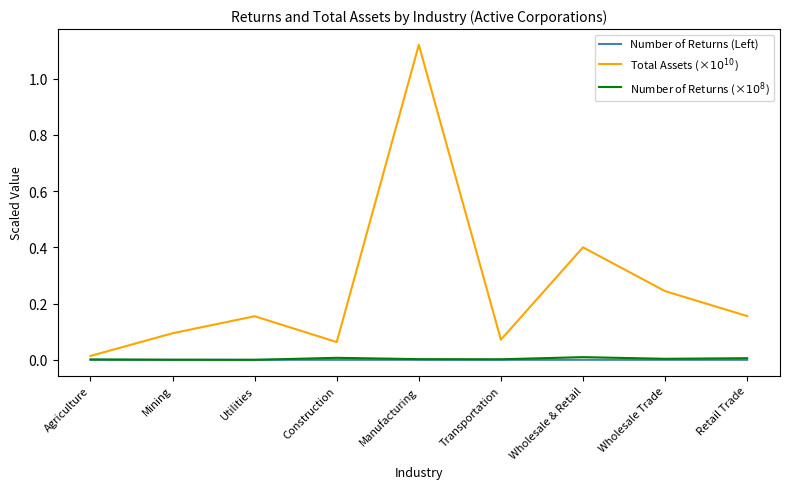

True or false: Total Assets (×$10^{10}$) and Number of Returns (×$10^{8}$) intersect in this chart.

False